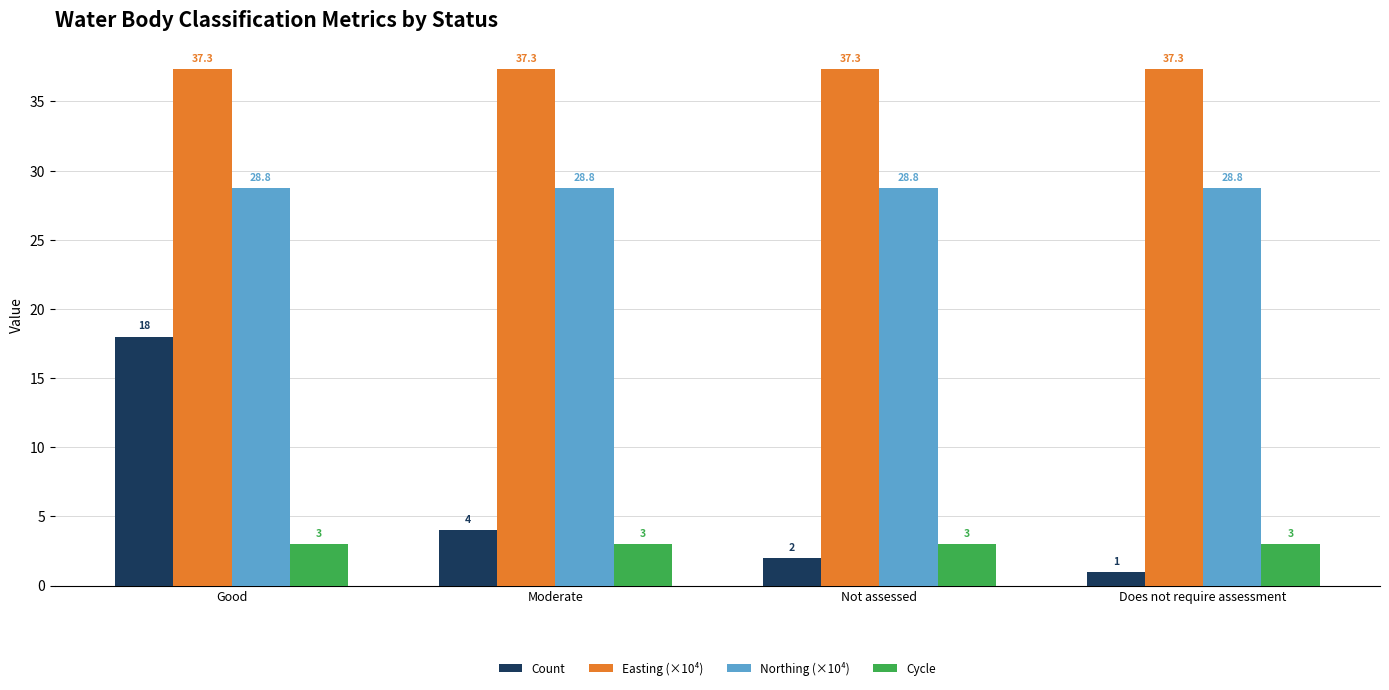

What is the average value of the Cycle series?

3.0